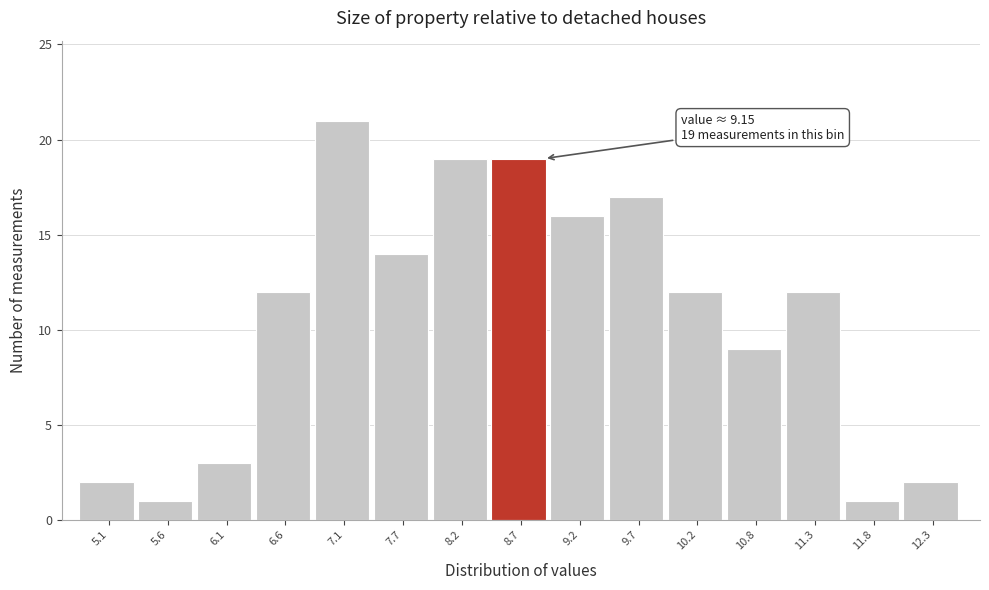

Reading right to left, list all the values displayed in this chart.

2	1	12	9	12	17	16	19	19	14	21	12	3	1	2